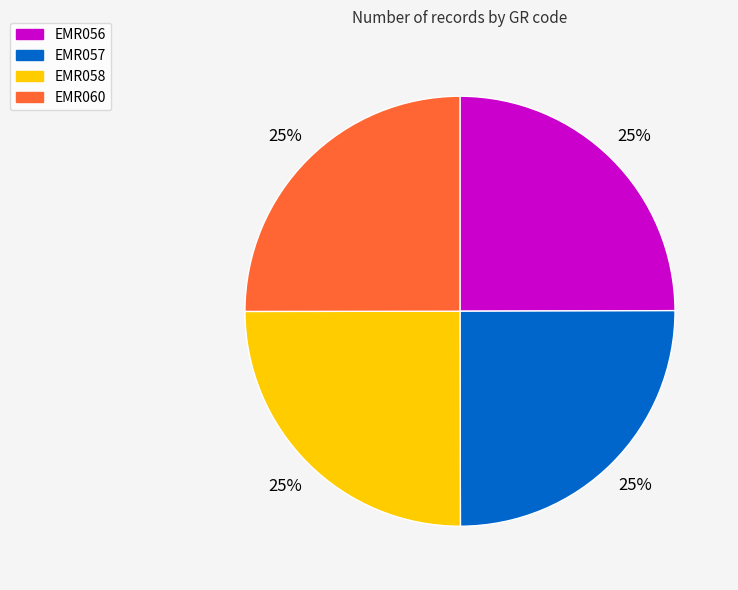

To the nearest percent, what portion does EMR057 represent?

25%